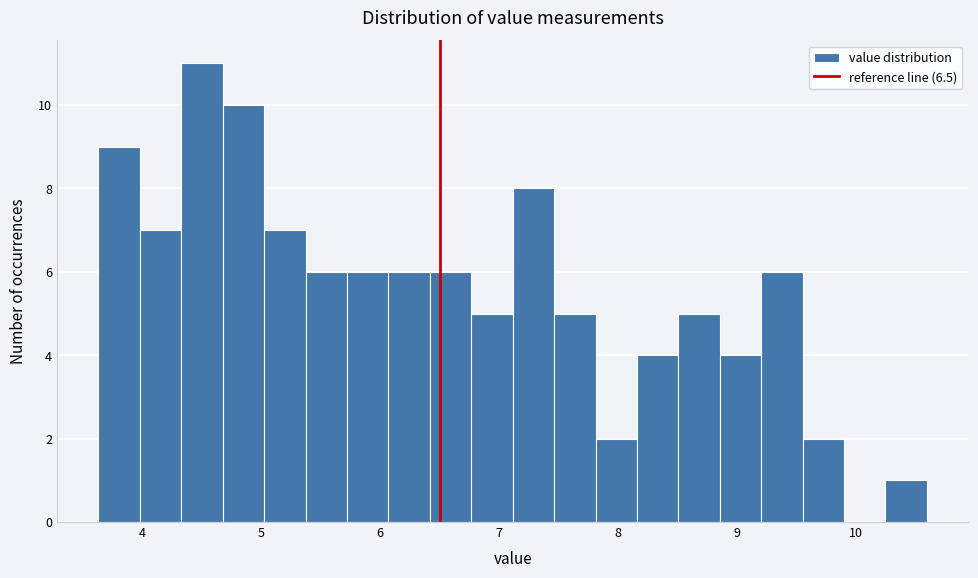

Around what value on the x-axis is the tallest bar? Give the approximate position of its centre, as read against the axis.

4.5